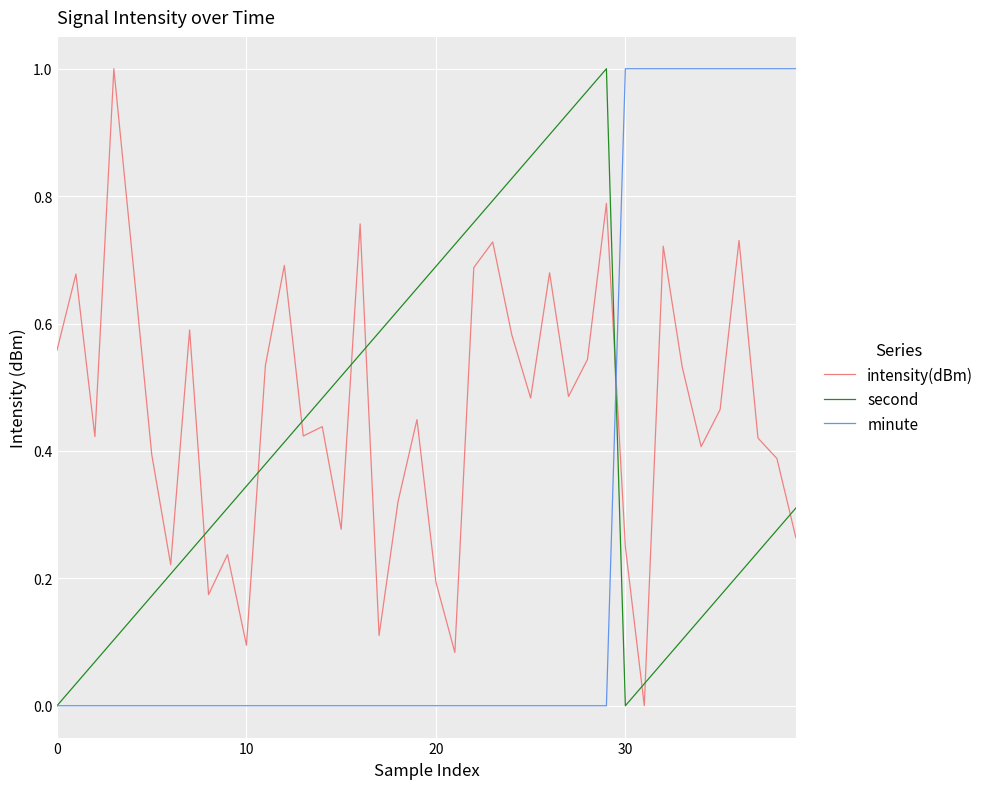

Is this an area chart (filled region under the line)?

No